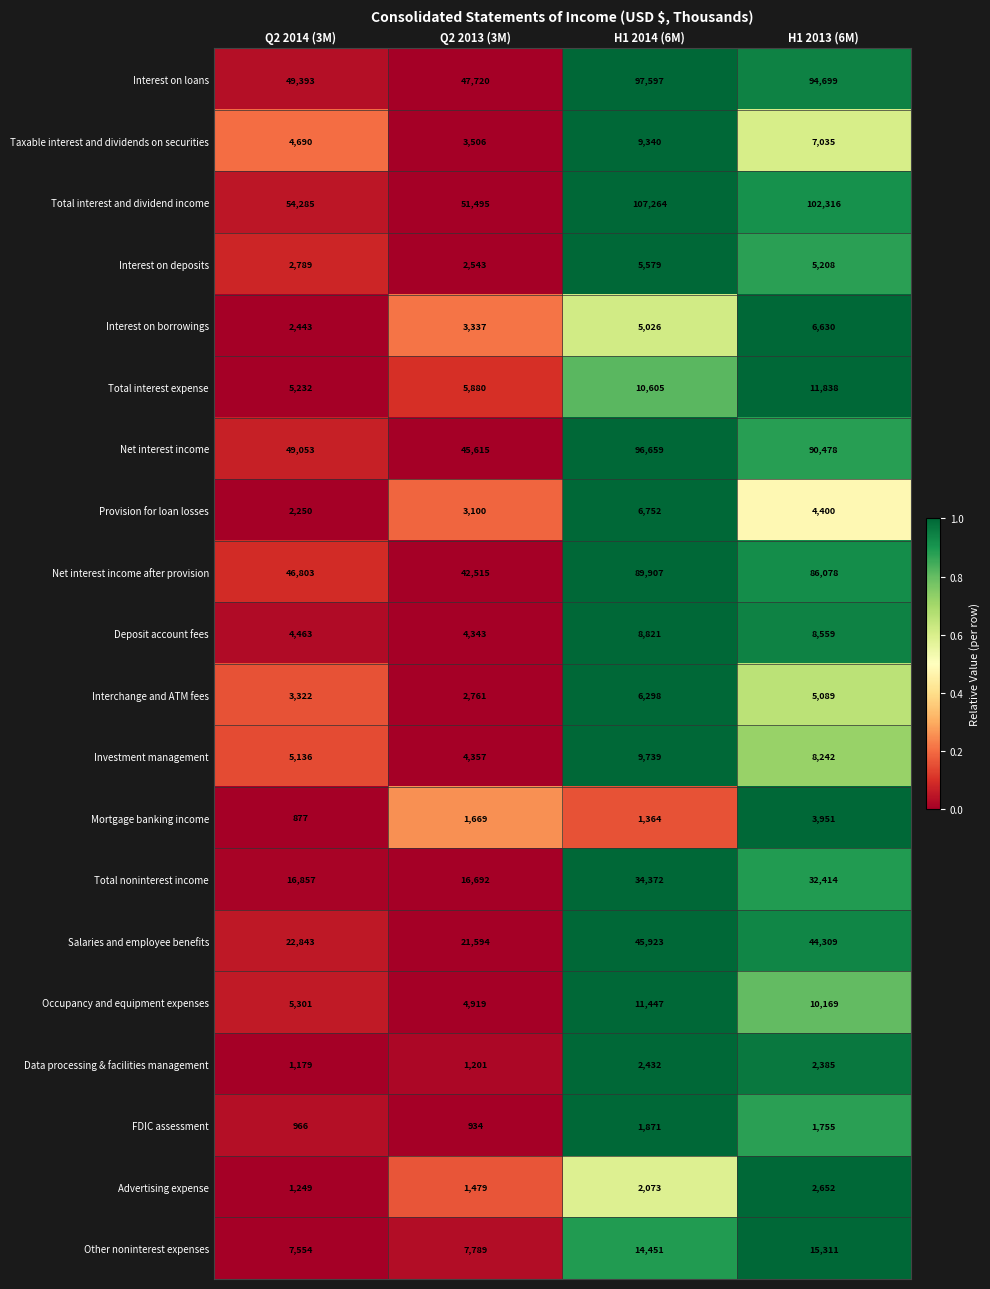

What is the difference between the second highest and minimum values in the Total interest and dividend income series?

50821